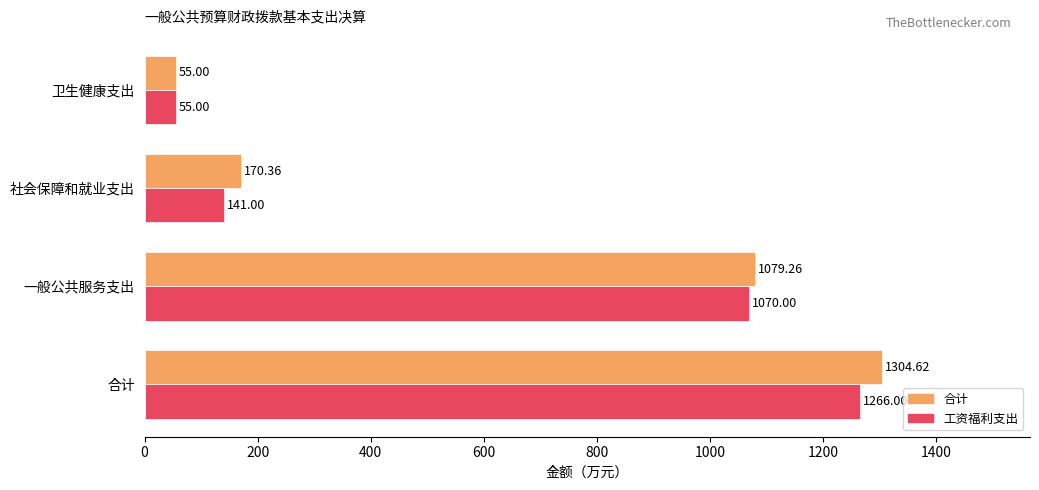

At how many categories does at least one series exceed 954?

2